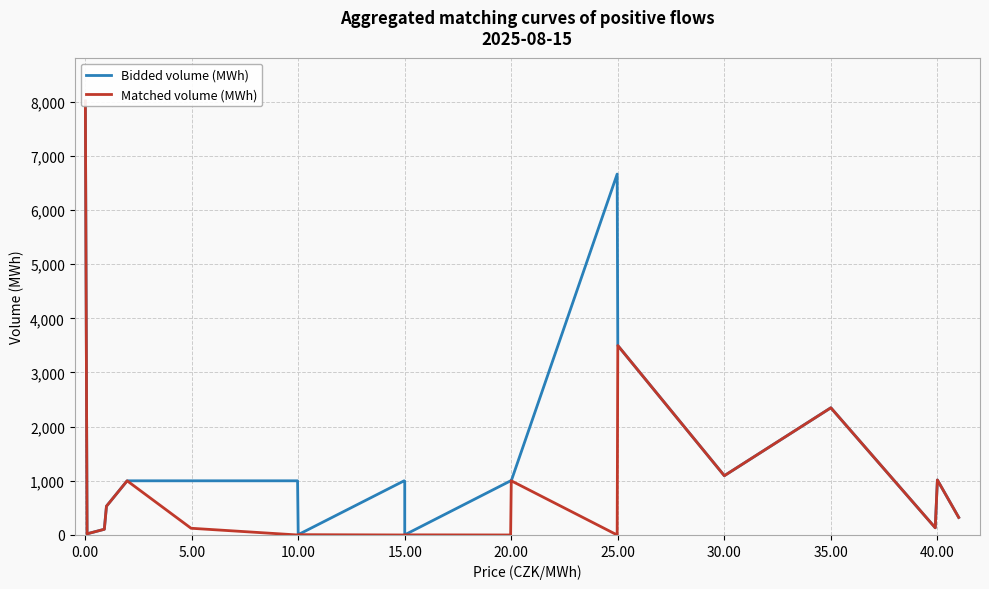

Rank the series by their maximum value, from highest to lowest.

Bidded volume (MWh), Matched volume (MWh)